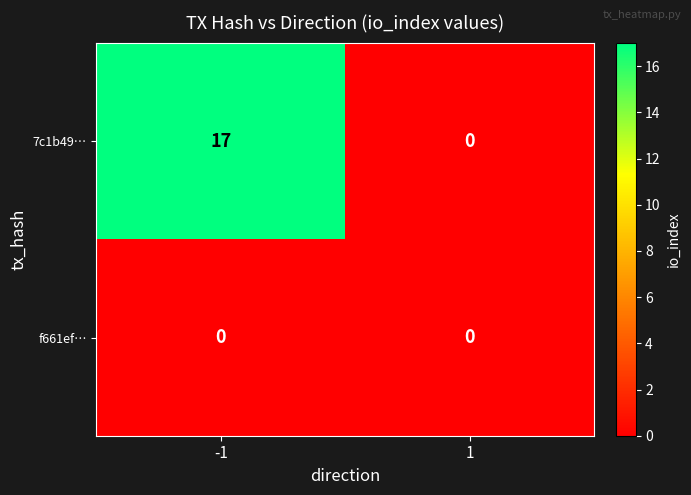

What value does the 7c1b49… series have at -1, to the nearest 5?

15